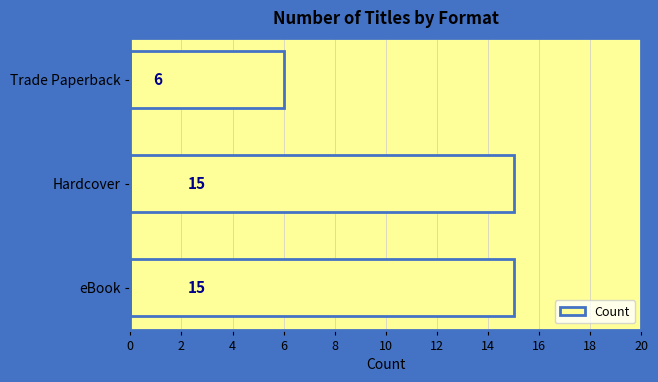

Which category has the lowest value across all series?

Trade Paperback